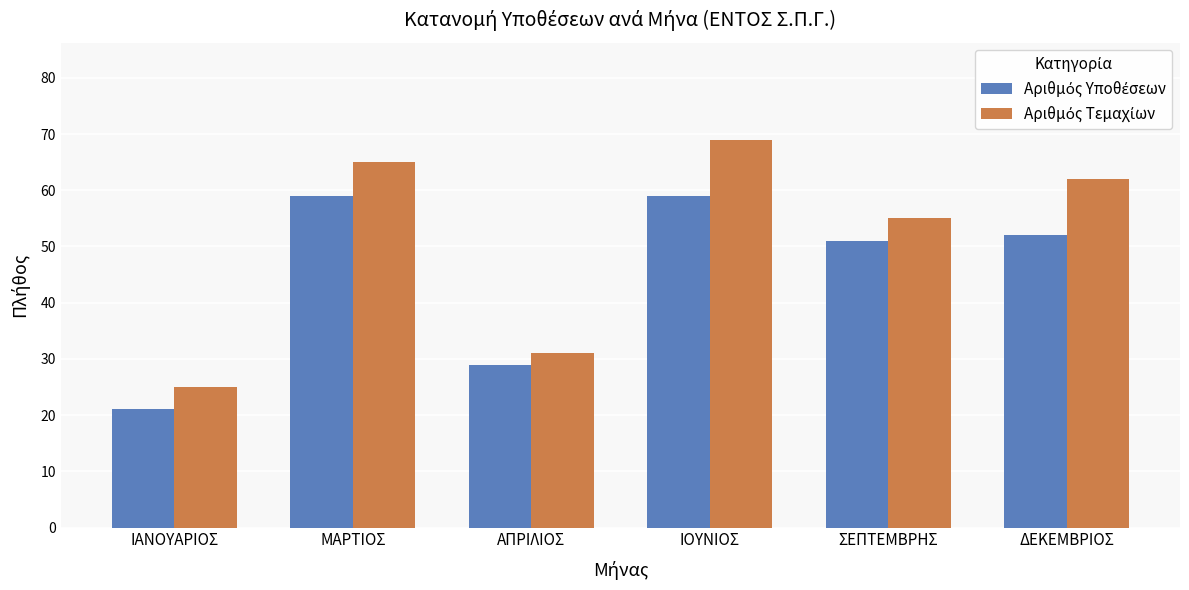

Count the number of categories in the chart.

6